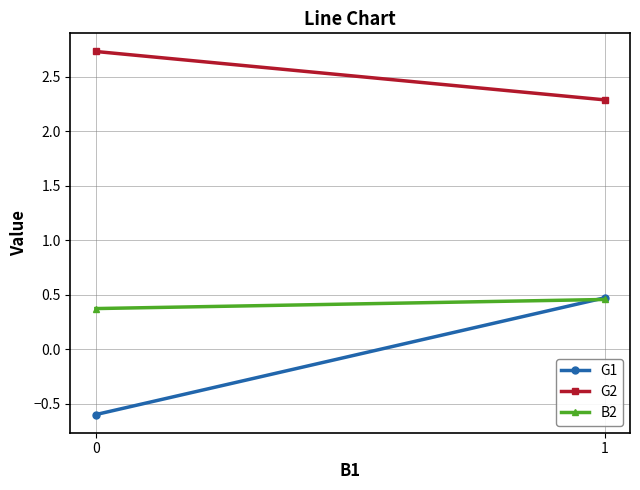

What is the sum of all G1 values?

-0.1